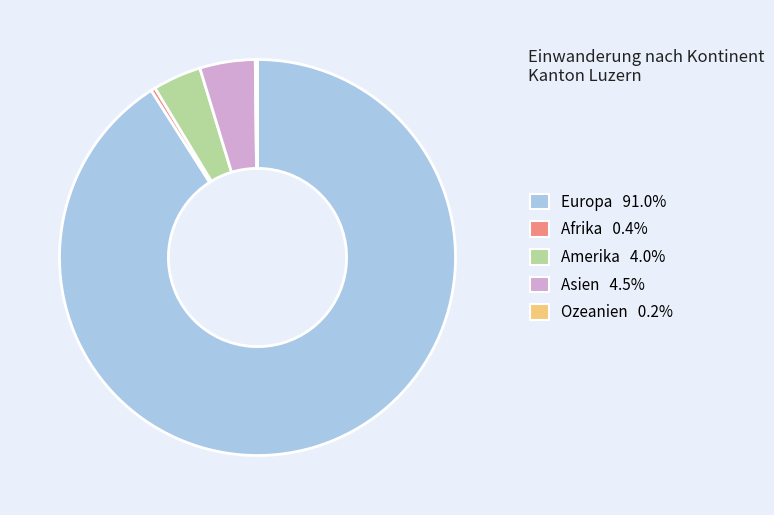

The Amerika slice represents 4% of the pie. True or false?

True